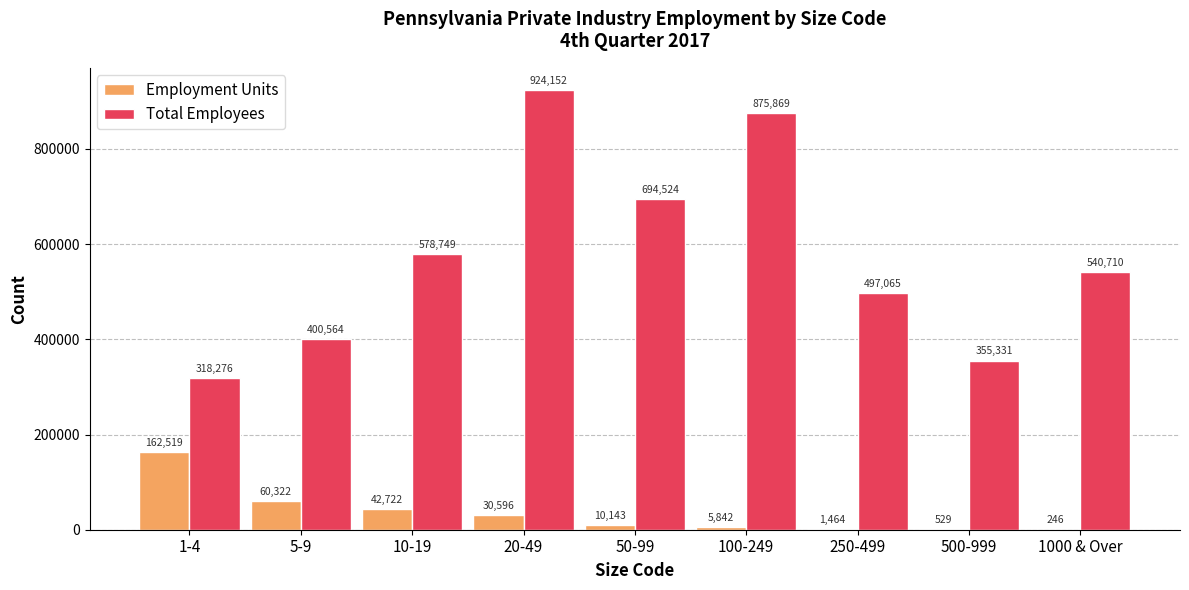

What is the difference between the Employment Units values at 1-4 and 500-999?

161990